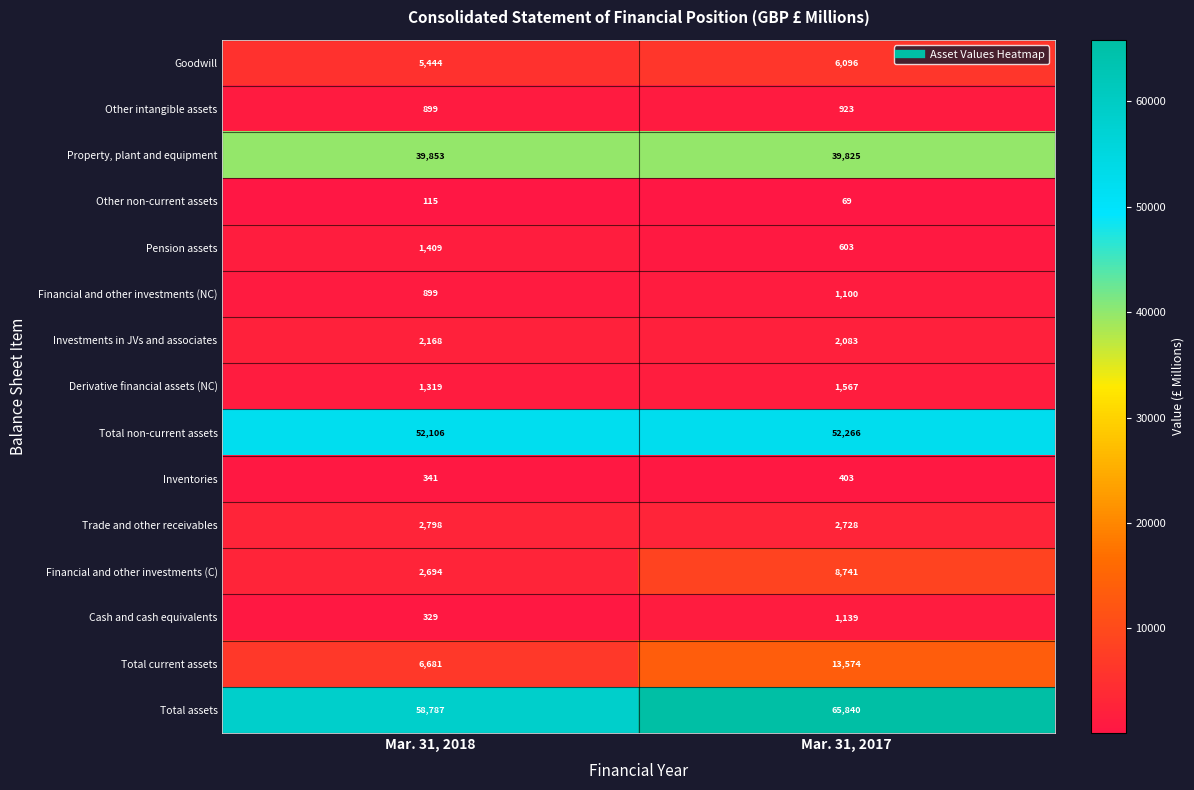

What is the difference between the Cash and cash equivalents values at Mar. 31, 2017 and Mar. 31, 2018?

810